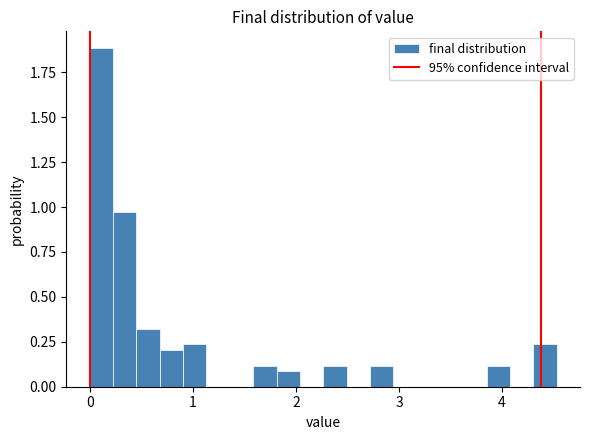

Around what value on the x-axis is the tallest bar? Give the approximate position of its centre, as read against the axis.

0.1